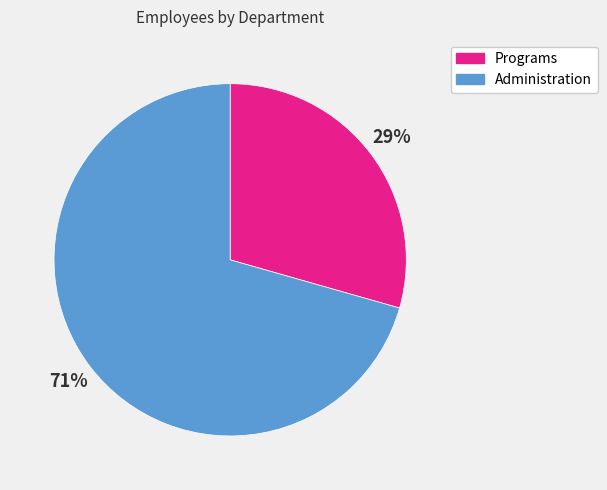

How many segments does this pie chart have?

2